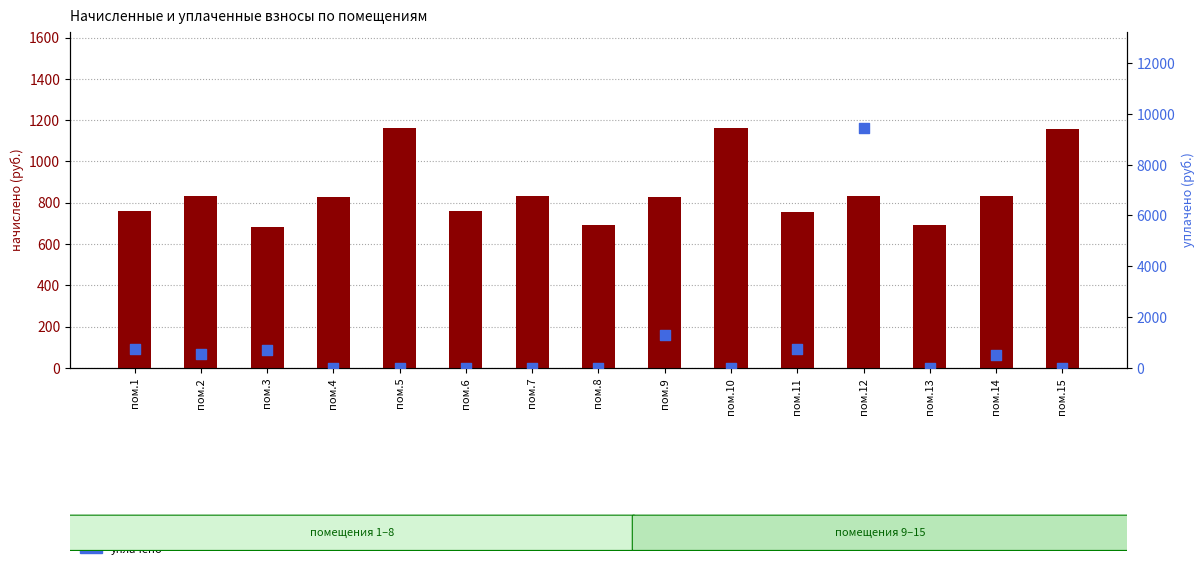

What are all the series names shown in the legend?

начислено, уплачено